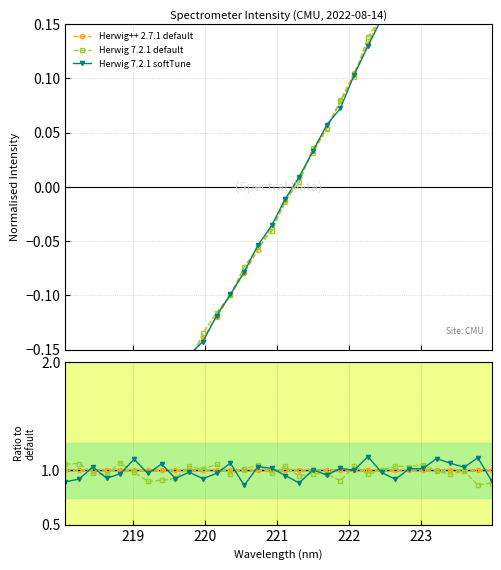

What is the difference between the maximum and minimum values in the Herwig 7.2.1 softTune series?

0.3